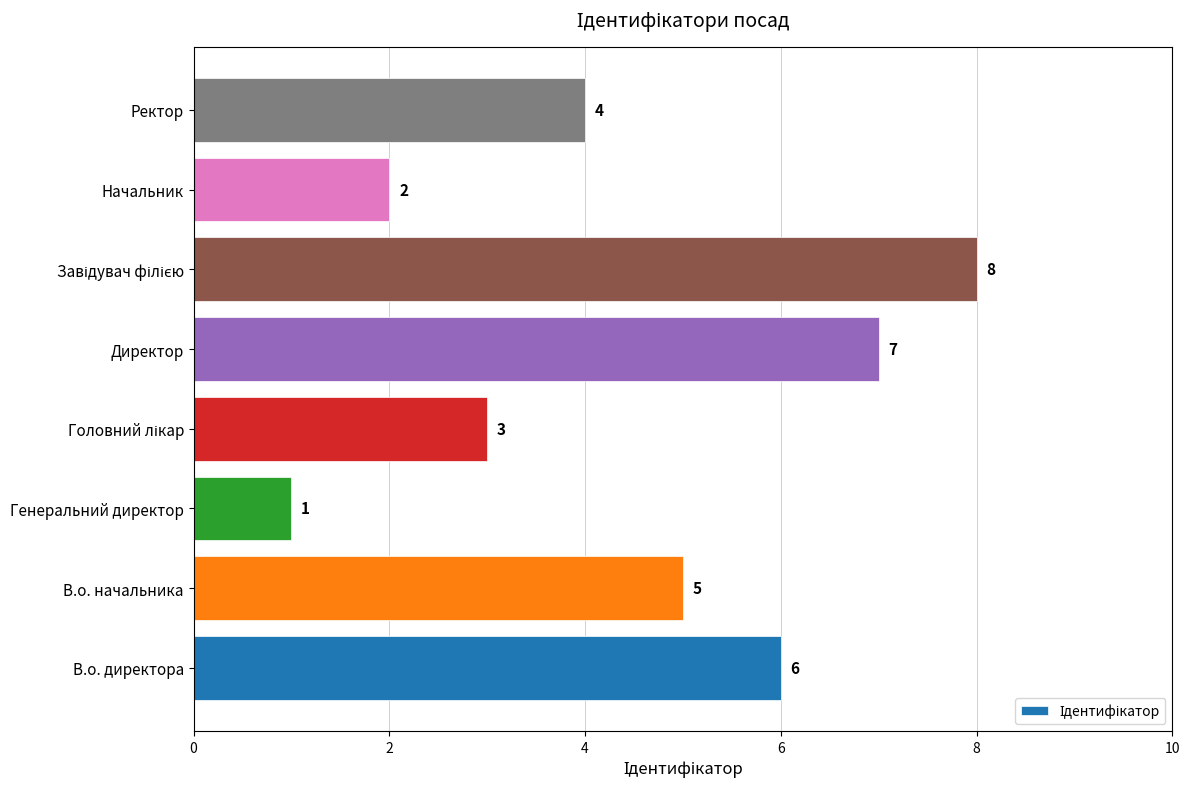

What is the ratio of the value at В.о. директора to the value at Директор?

0.9